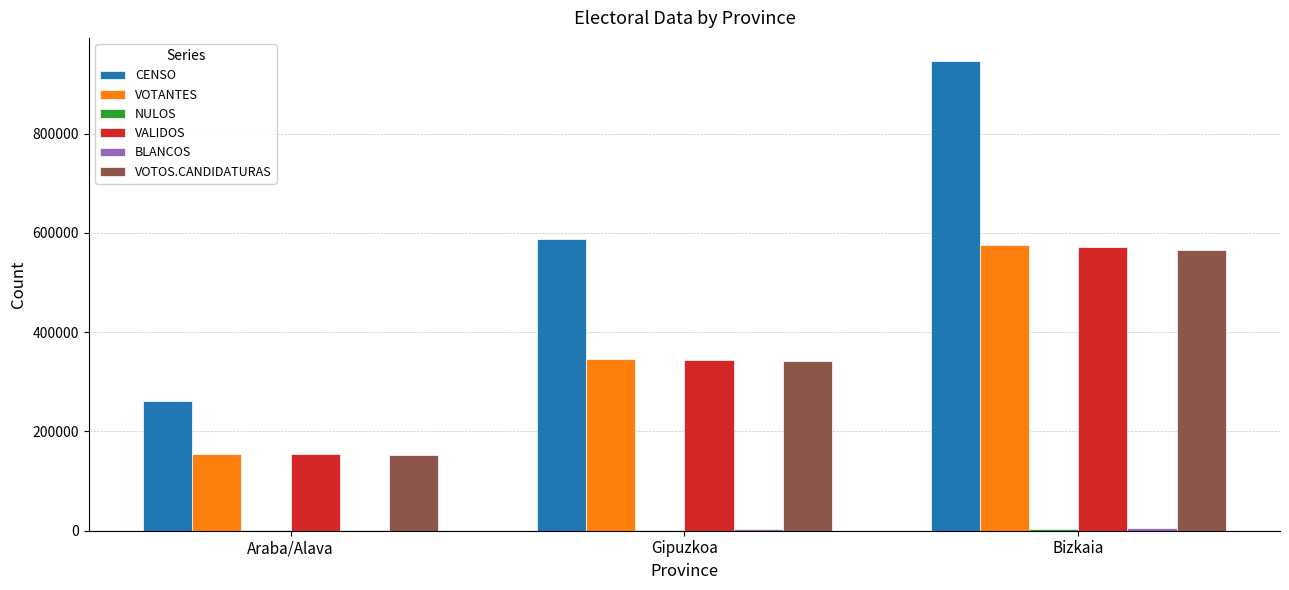

What is the difference between the VOTOS.CANDIDATURAS values at Araba/Alava and Gipuzkoa?

188836